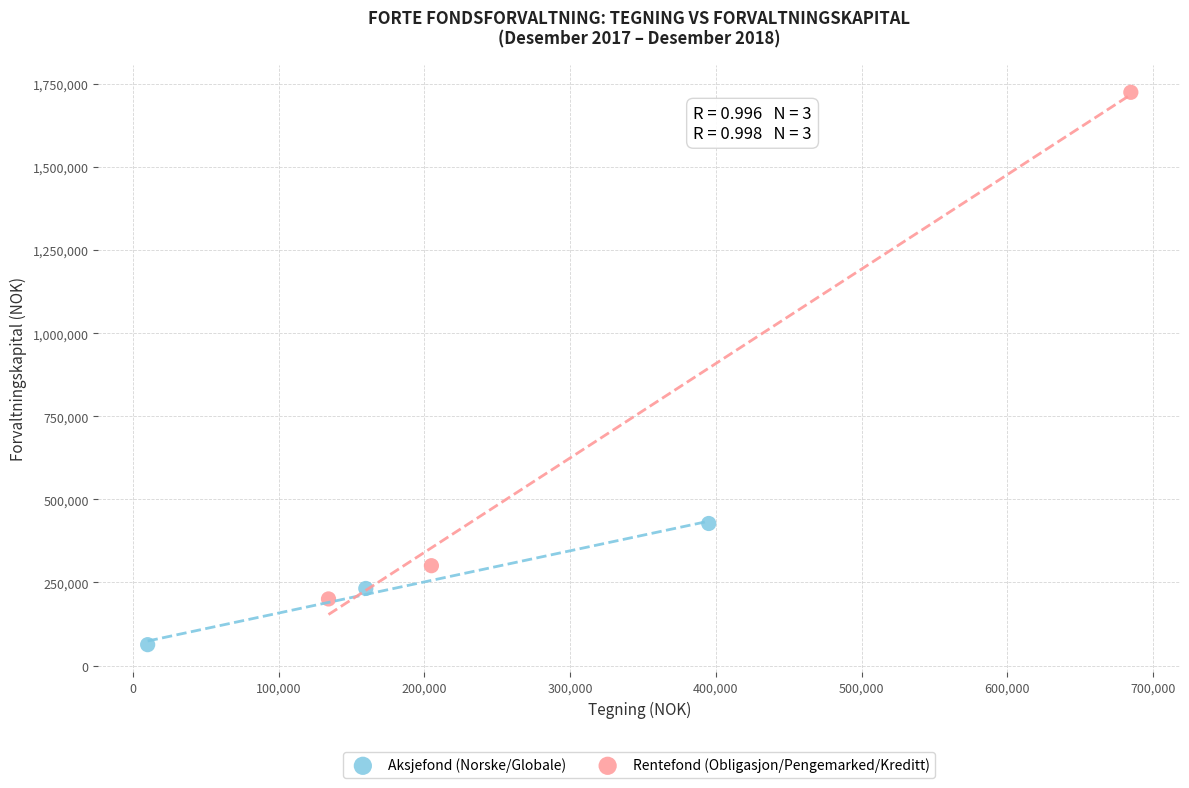

What are all the series names shown in the legend?

Aksjefond (Norske/Globale), Rentefond (Obligasjon/Pengemarked/Kreditt)